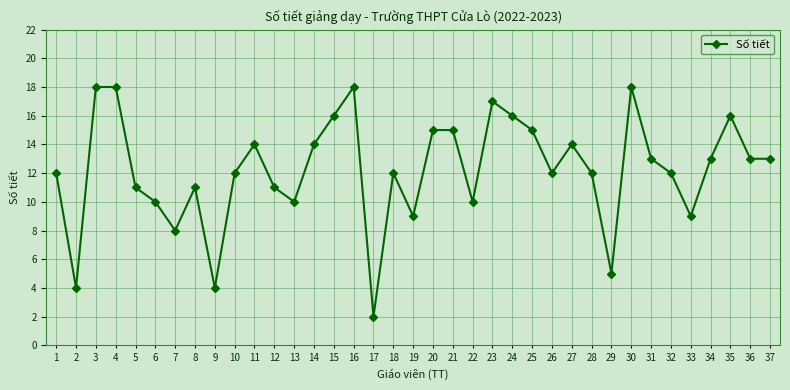

What is the difference between the second highest and second lowest values?

14